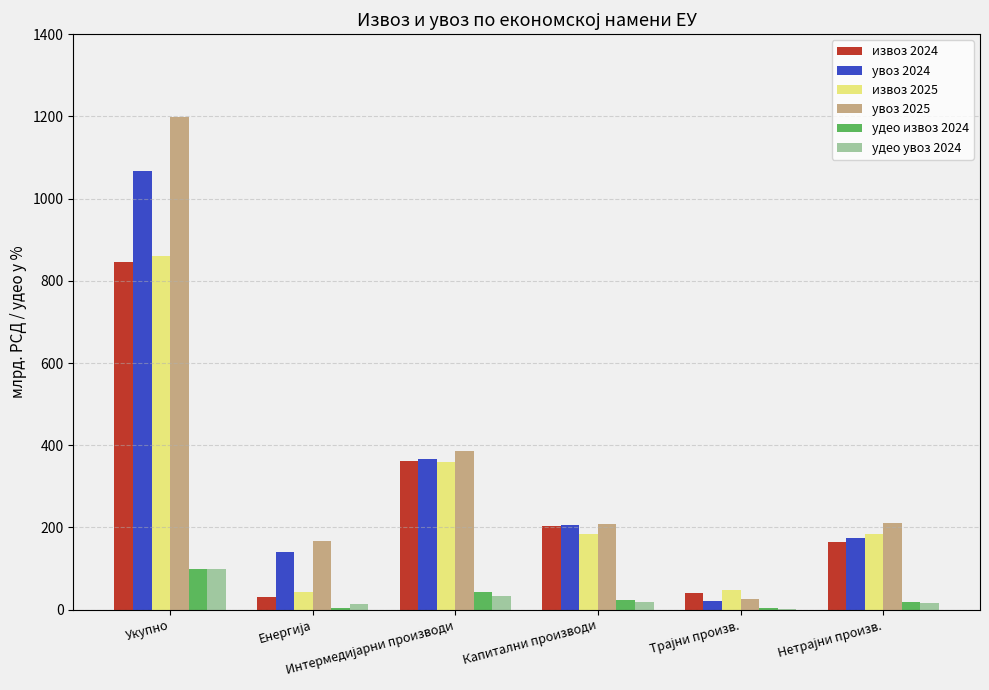

Are the bars grouped side by side (vs. stacked)?

Yes